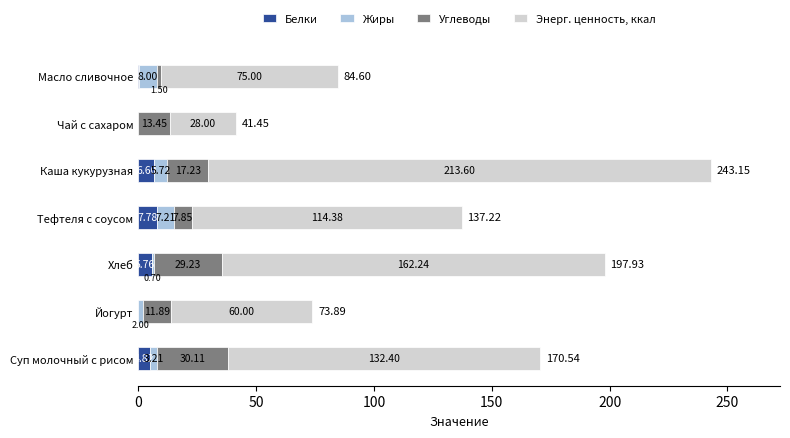

Which category has the highest value in the Белки series?

Тефтеля с соусом